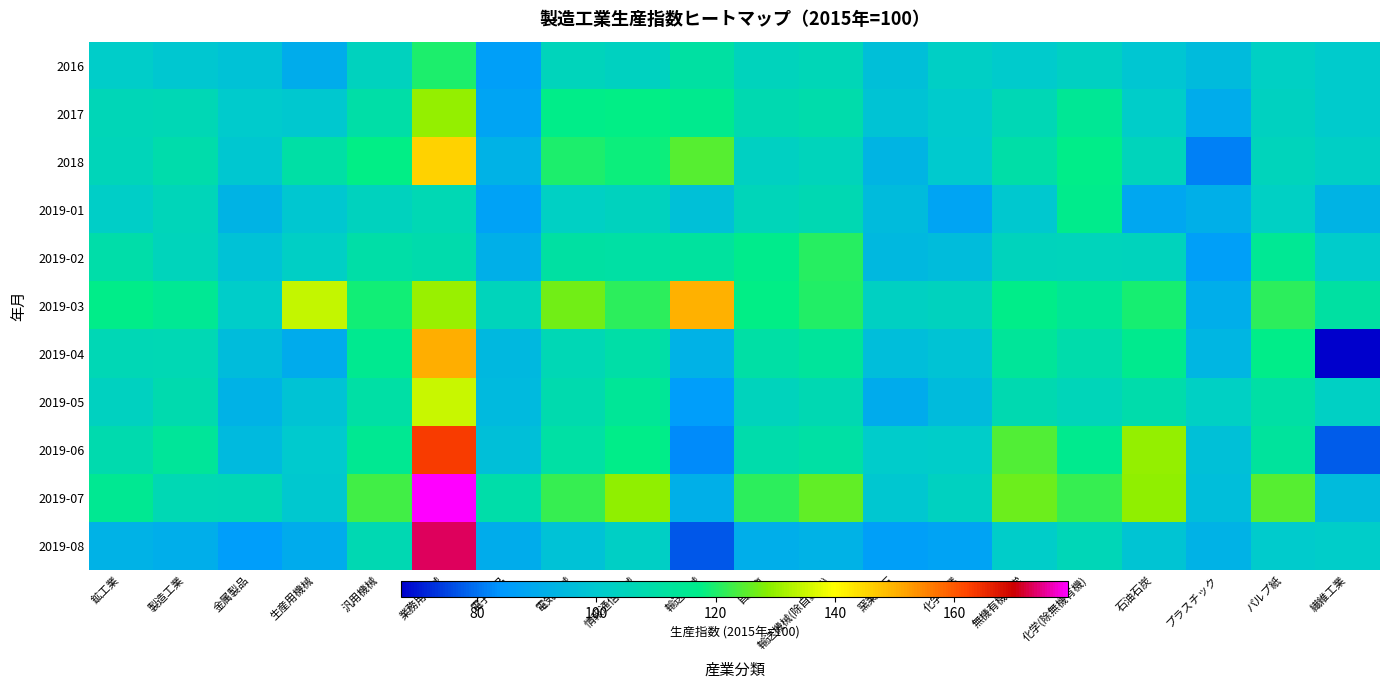

Rank the series by their maximum value, from highest to lowest.

2019-07, 2019-08, 2019-06, 2019-04, 2019-03, 2018, 2019-05, 2017, 2019-02, 2016, 2019-01